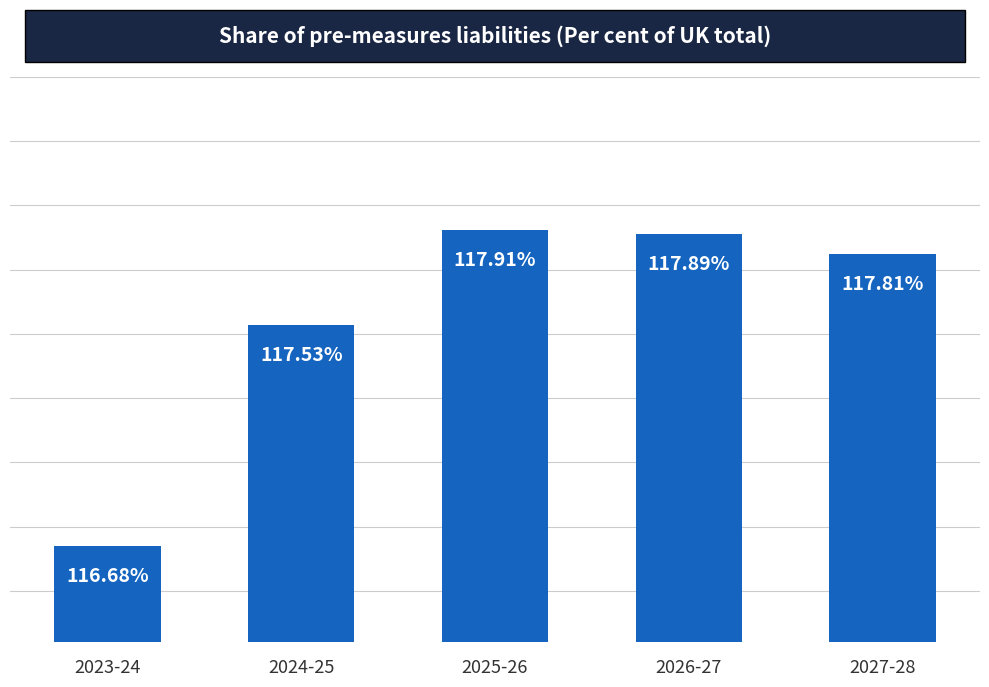

What is the ratio of the value at 2023-24 to the value at 2024-25?

1.0